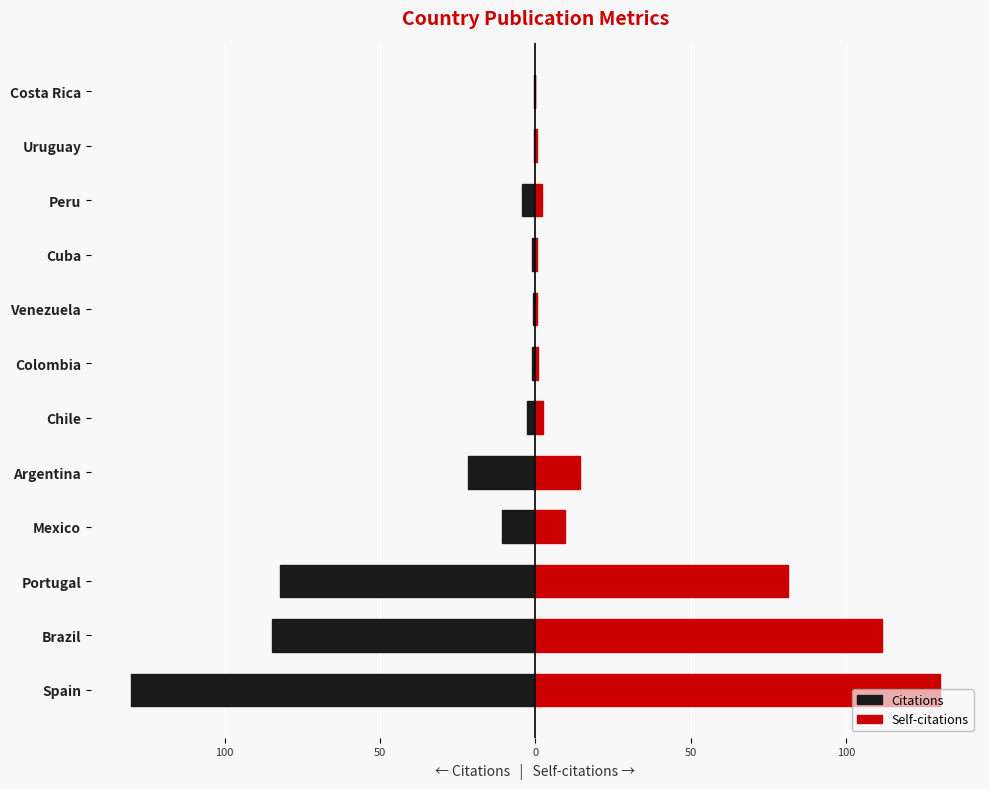

Between Portugal and Colombia, which is larger?

Colombia